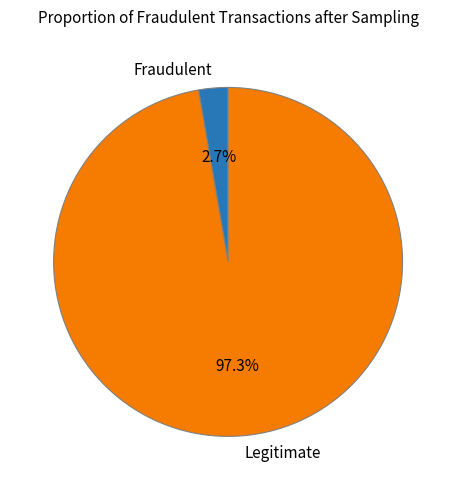

Rank the categories by value from lowest to highest.

Fraudulent, Legitimate